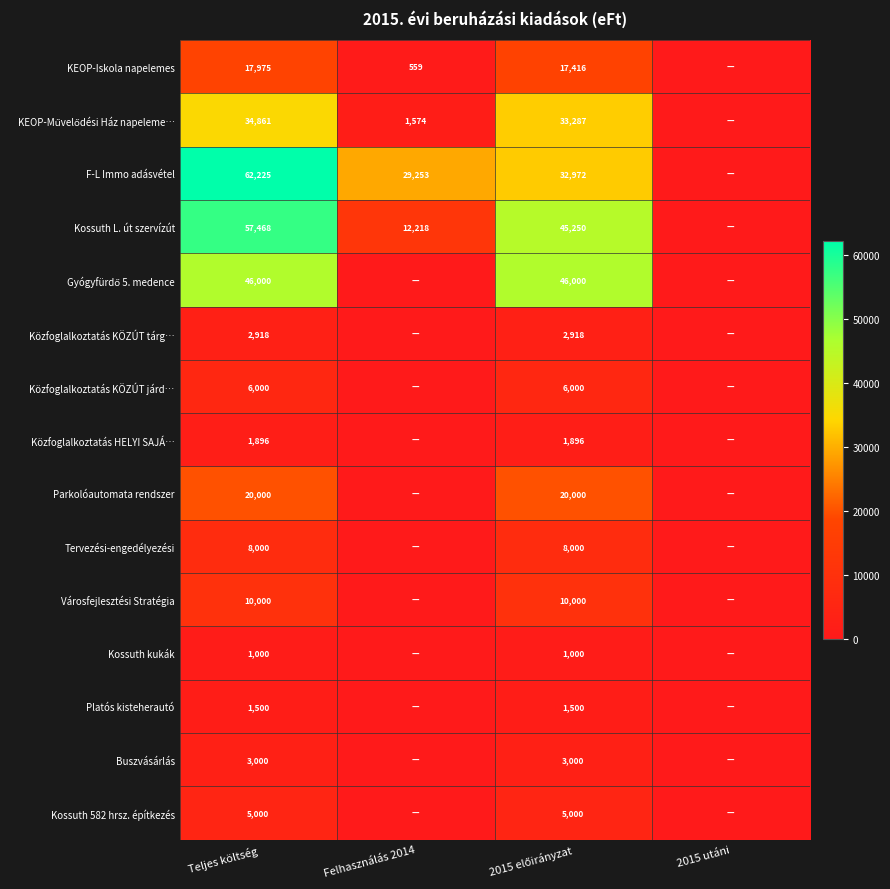

The Közfoglalkoztatás KÖZÚT tárg… series shows 1358 at Teljes költség. True or false?

False